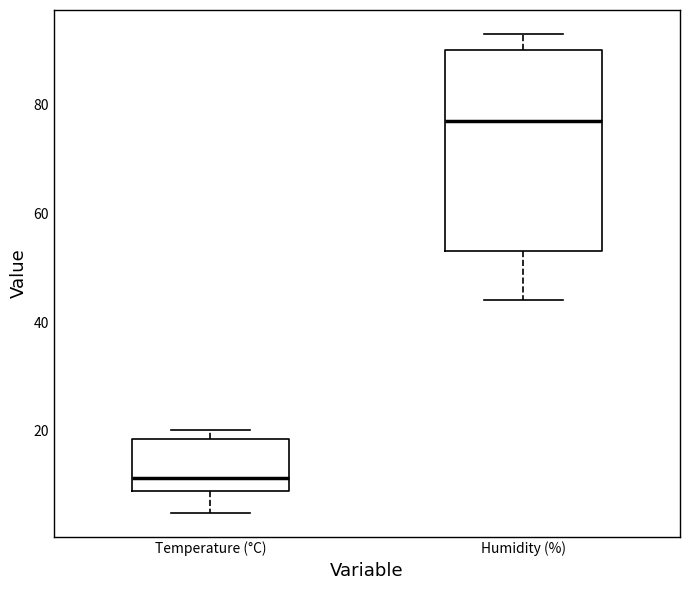

Reading left to right, read every box against the y-axis: the position of its median line, the range the box covers, and the ends of its whiskers. The values are not printed on the chart, so give them approximately, as read against the axis.

Temperature (°C): median 12, box 10 to 18, whiskers 4 to 20
Humidity (%): median 78, box 54 to 90, whiskers 44 to 94